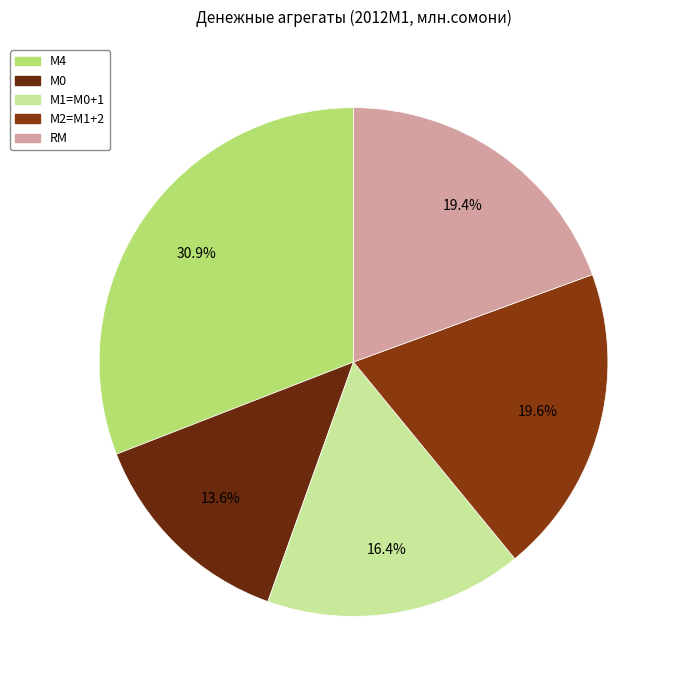

Does any single category account for the majority?

No